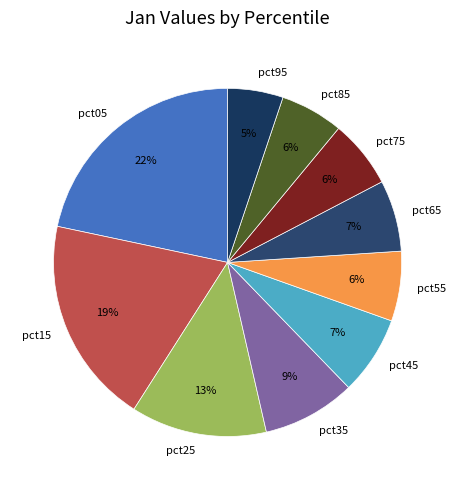

Count the number of slices in the pie.

10